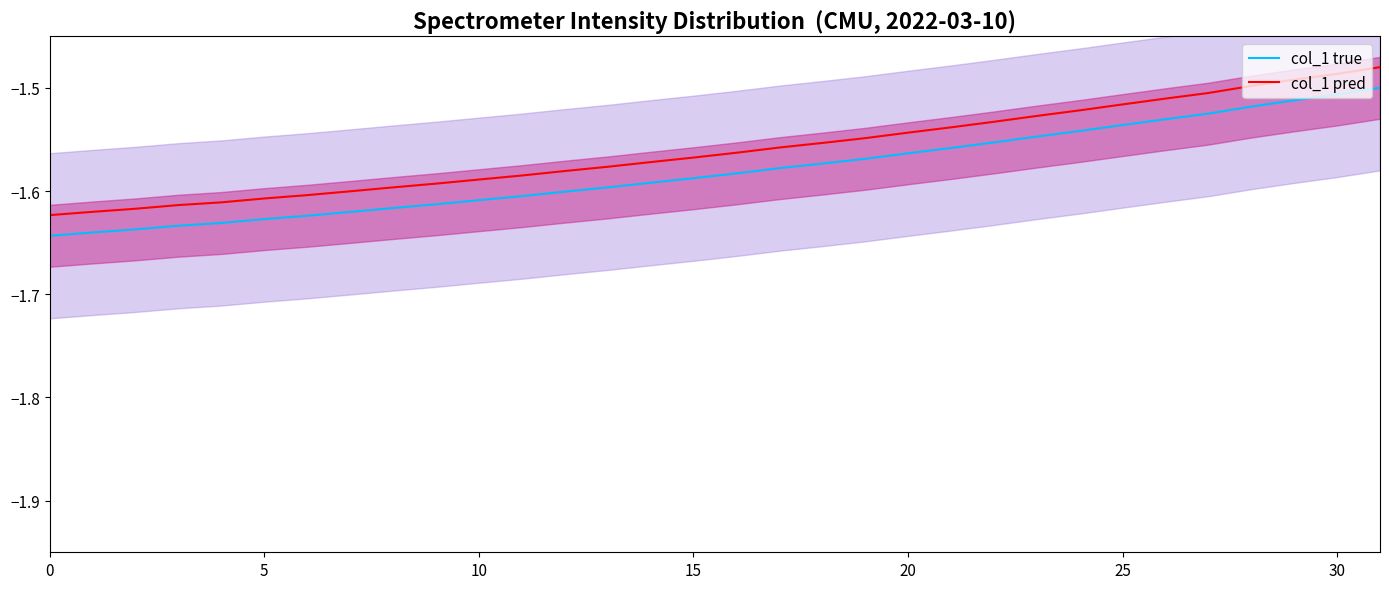

How many series are shown in this chart?

2